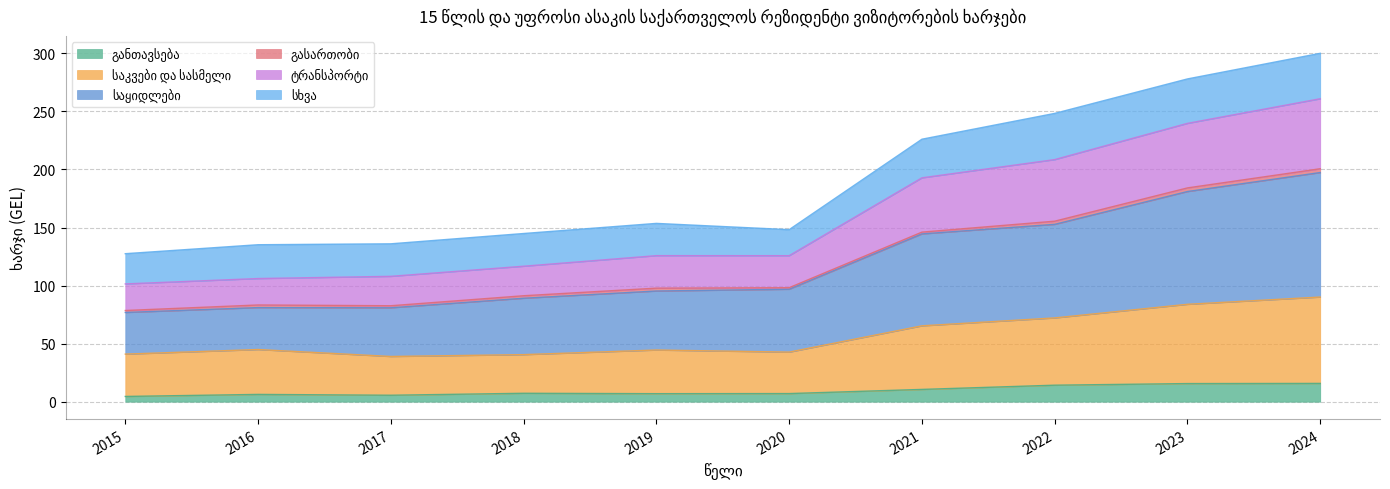

True or false: განთავსება and საკვები და სასმელი cross at least once.

False